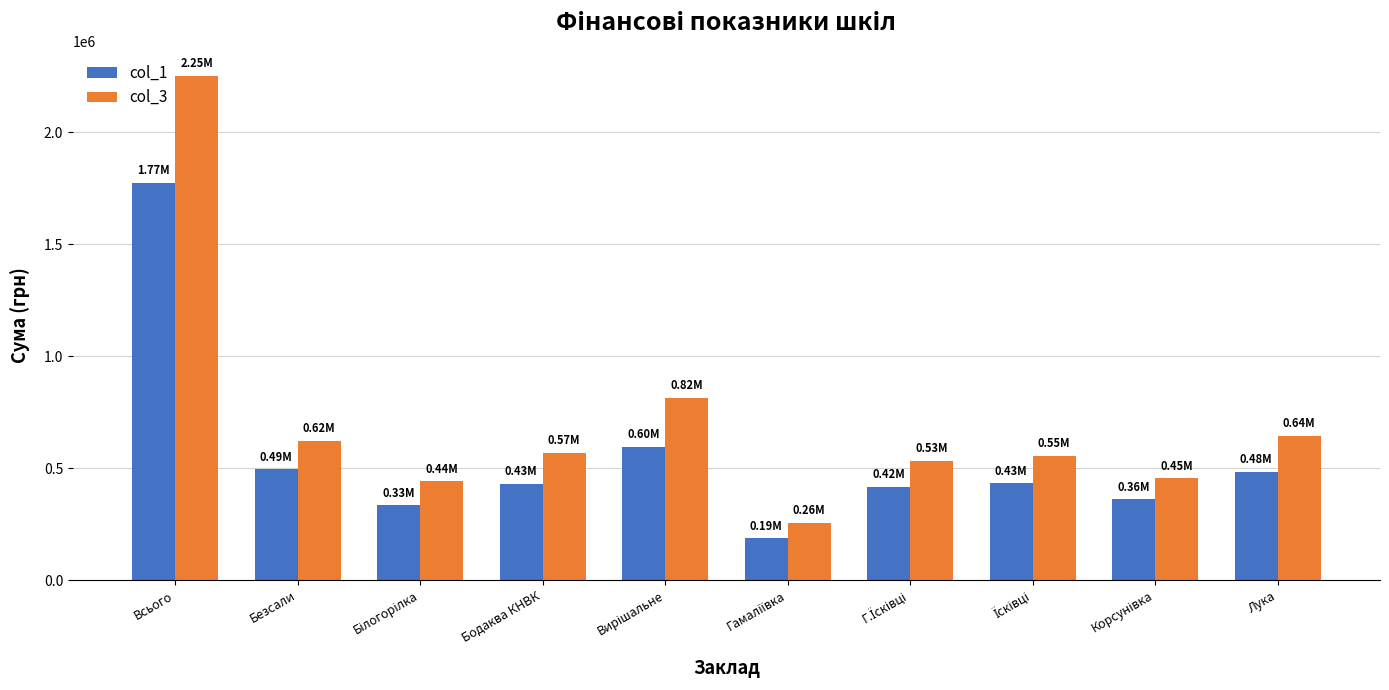

List the series in order of their overall mean, highest first.

col_3, col_1